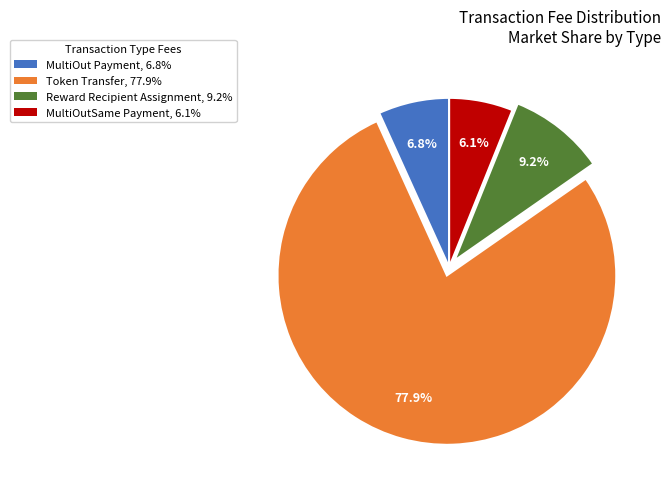

True or false: Reward Recipient Assignment accounts for 9% of the total.

True